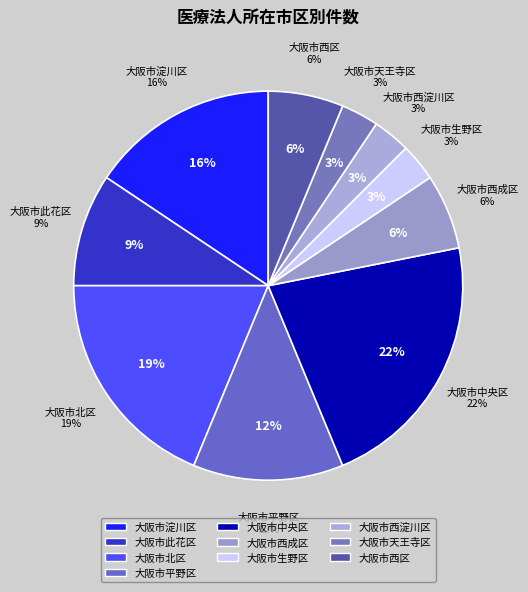

Which category has the biggest portion of the pie?

大阪市中央区